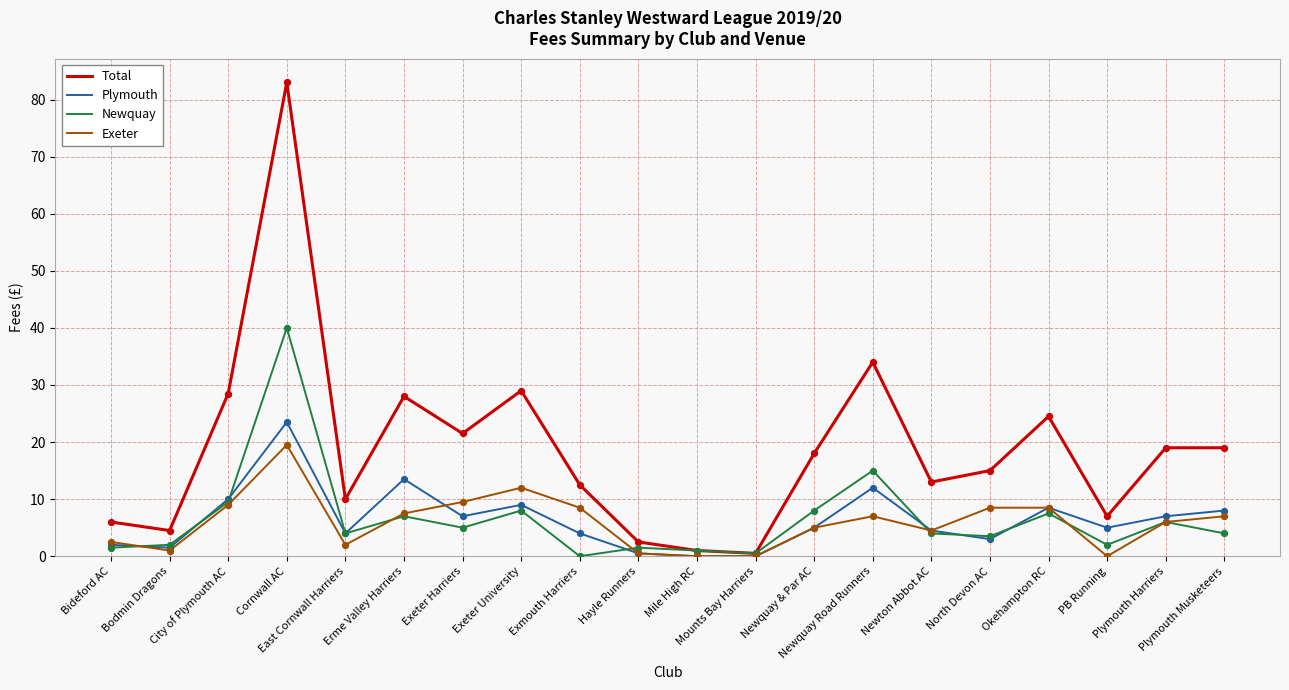

What is the total value across all series at PB Running?

14.0